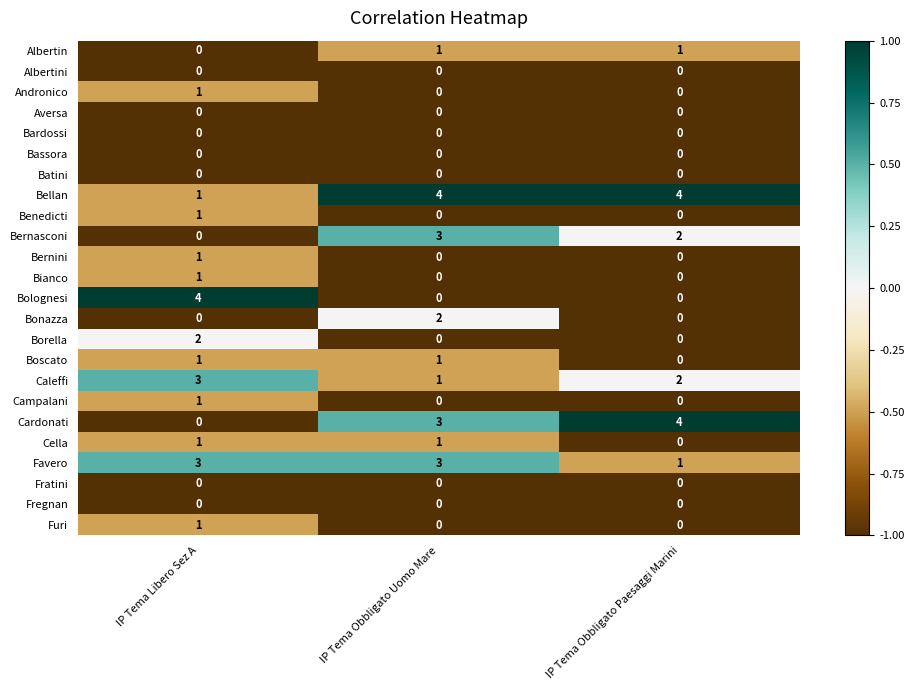

True or false: Fratini has a value of 0 at IP Tema Obbligato Paesaggi Marini.

True